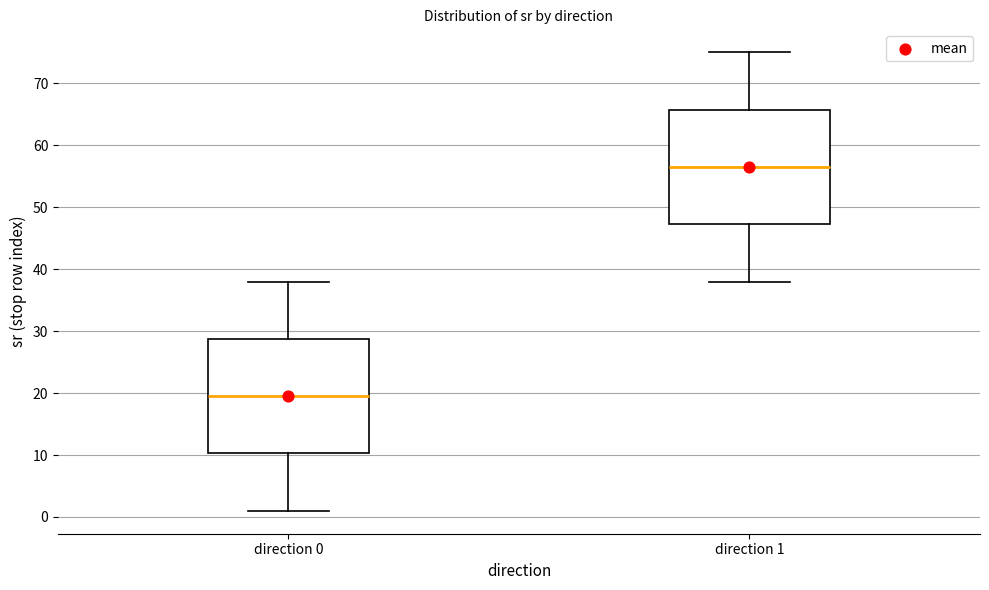

Where does the upper whisker of the box for direction 1 end on the y-axis? The values are not printed on the chart, so give them approximately, as read against the axis.

75